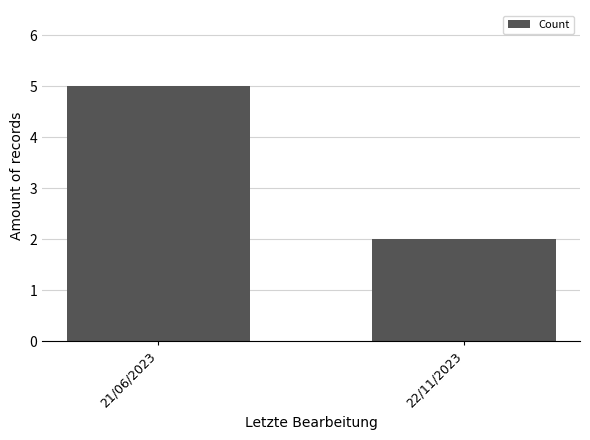

Between 21/06/2023 and 22/11/2023, which is larger?

21/06/2023